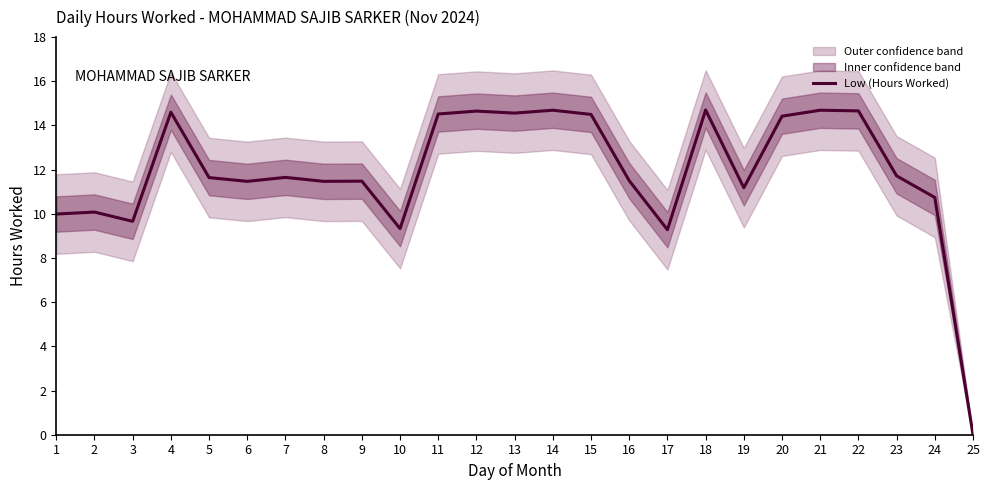

Reading right to left, transcribe all the data shown in this chart.

25=0.0	24=10.7	23=11.7	22=14.7	21=14.7	20=14.4	19=11.2	18=14.7	17=9.3	16=11.5	15=14.5	14=14.7	13=14.6	12=14.7	11=14.5	10=9.3	9=11.5	8=11.5	7=11.7	6=11.5	5=11.6	4=14.6	3=9.7	2=10.1	1=10.0